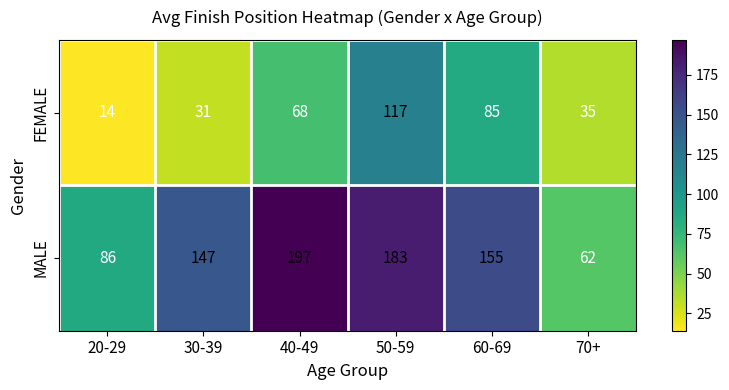

Reading right to left, extract all data points from this chart.

FEMALE: 35	85	117	68	31	14
MALE: 62	155	183	197	147	86